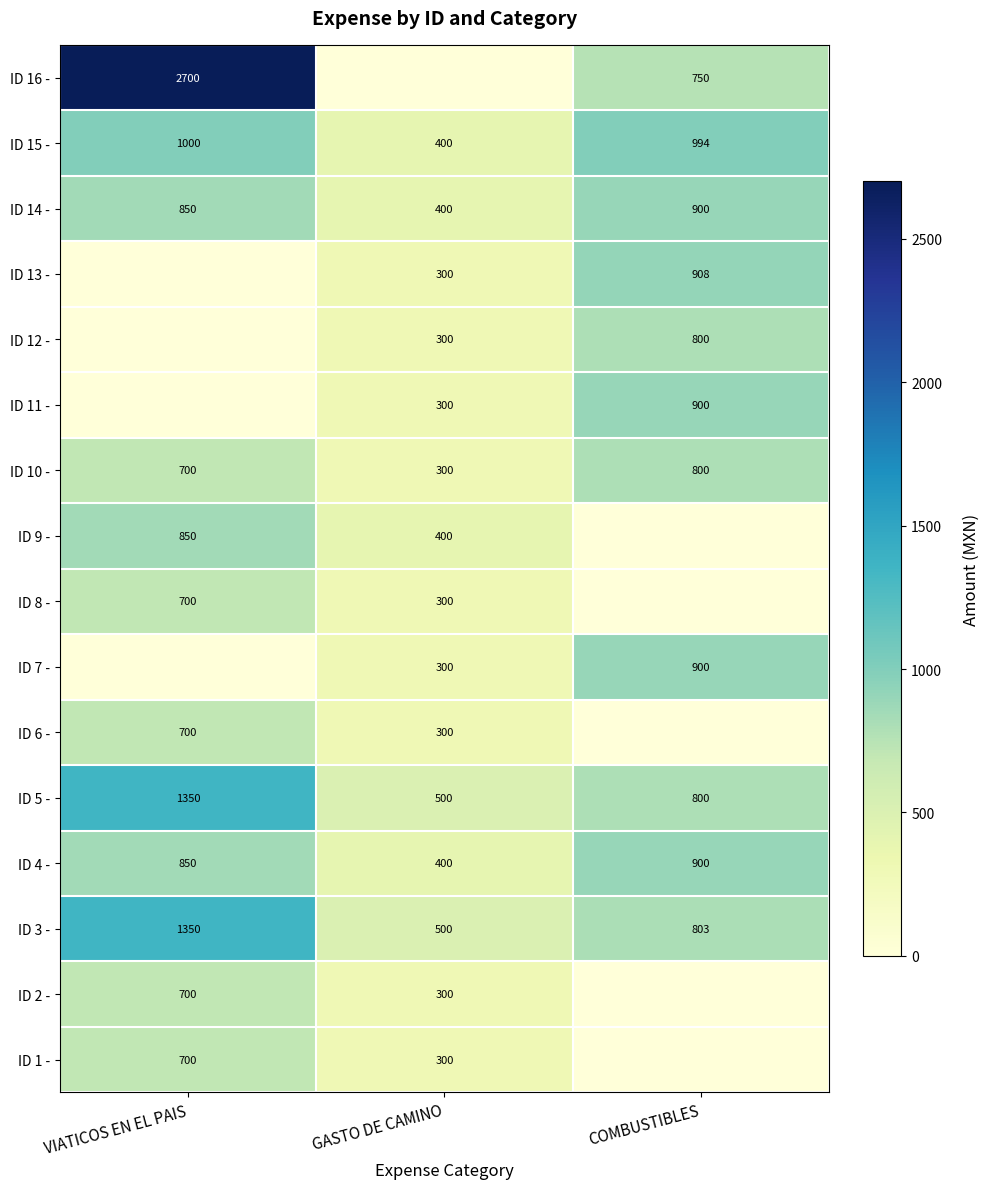

What is the lowest value of the ID 15 - series?

400